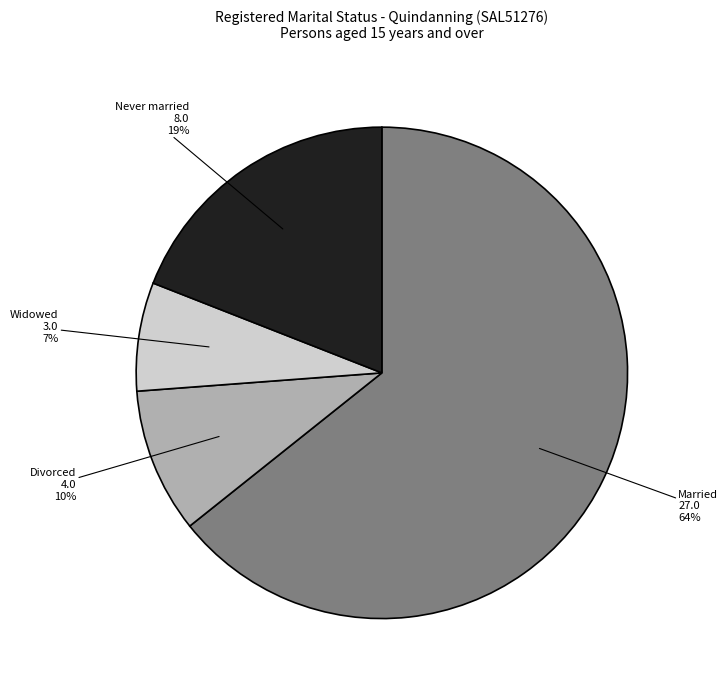

To the nearest percent, what is the combined percentage of Married and Never married?

83%